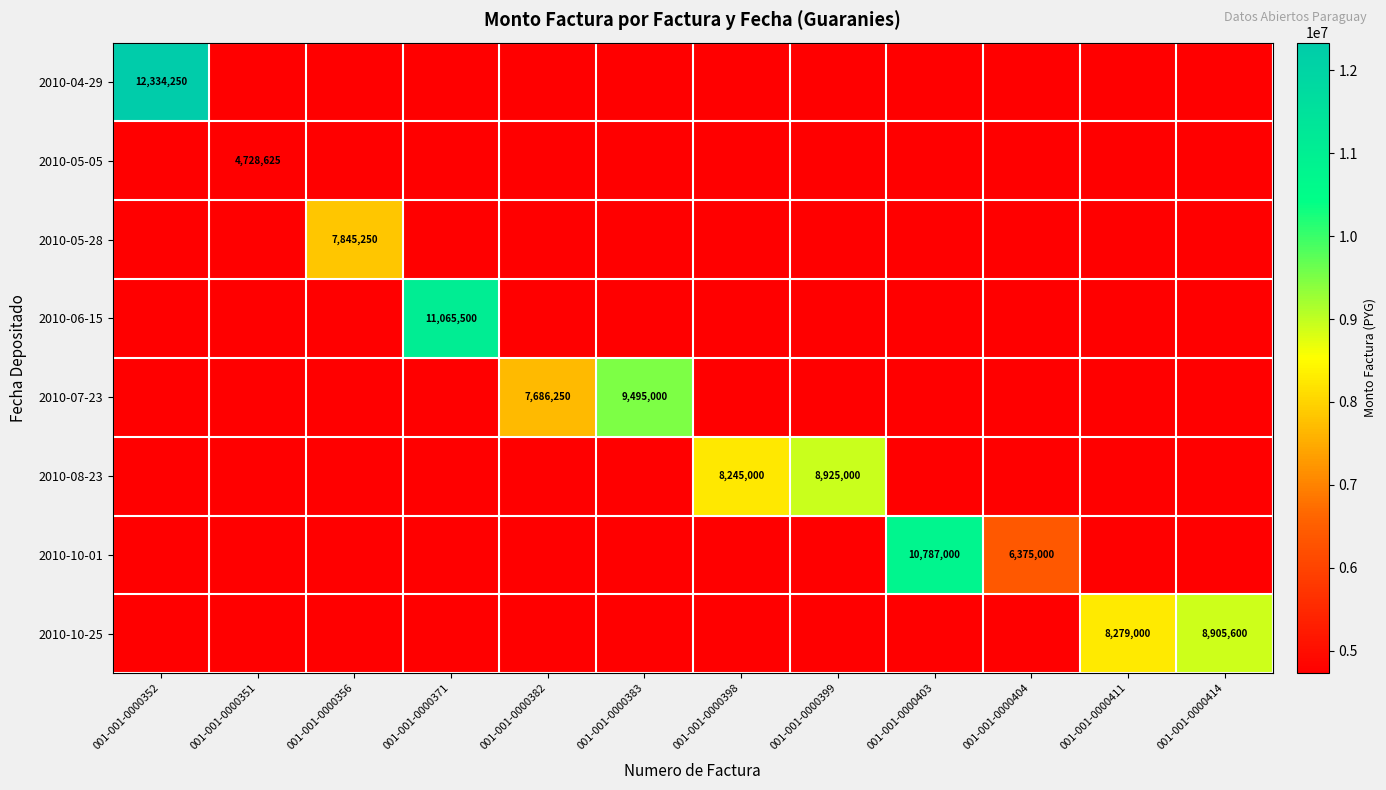

What is the difference between the maximum and minimum values in the 2010-06-15 series?

11065500